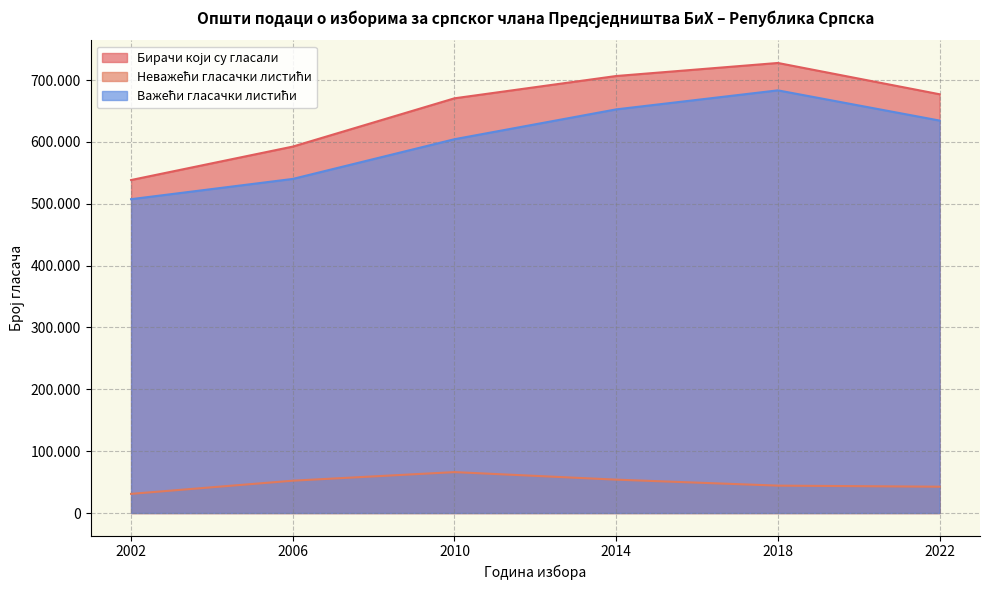

True or false: Неважећи гласачки листићи and Важећи гласачки листићи cross at least once.

False